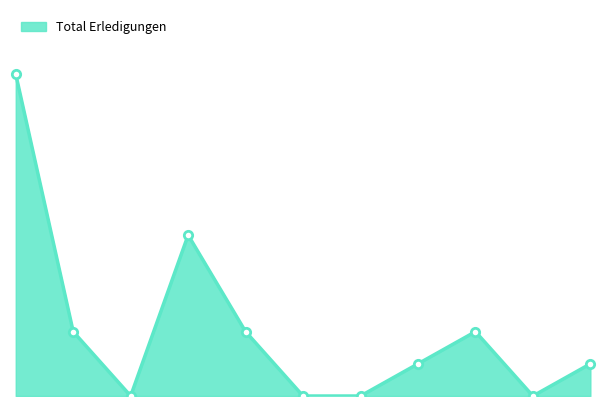

What is the value of the 8th point from the left?

1